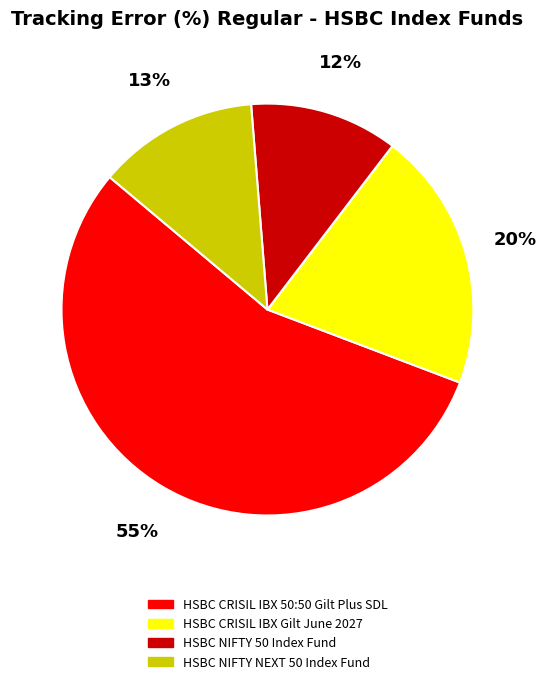

What is the smallest slice in the pie chart?

HSBC NIFTY 50 Index Fund